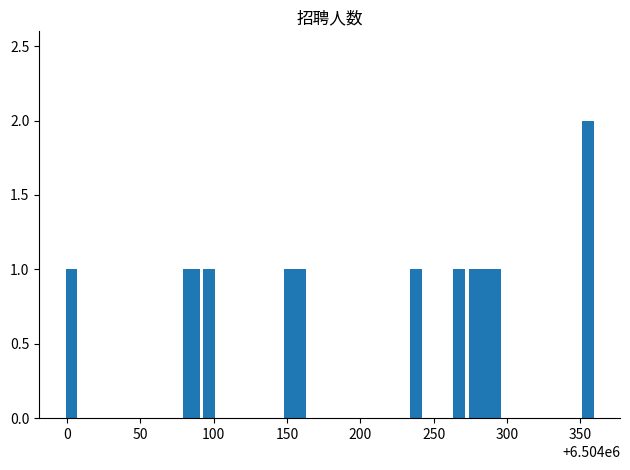

What is the value of the 8th bar from the left?

1